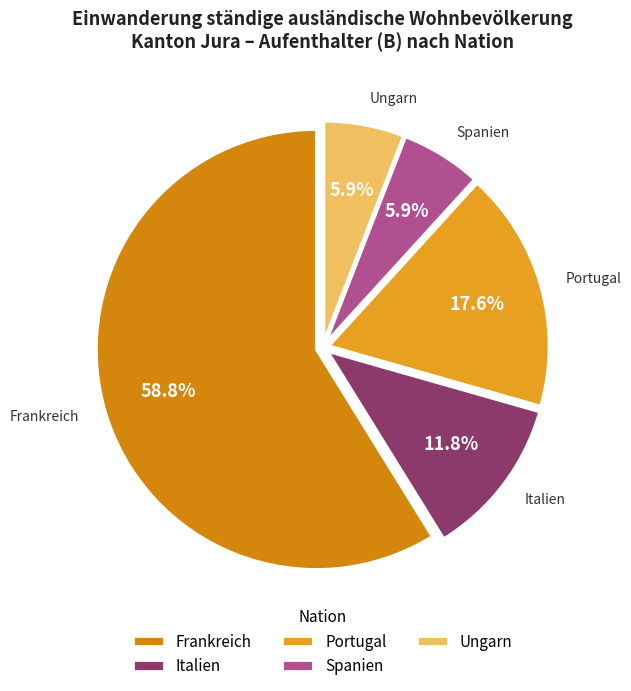

What is the majority slice?

Frankreich